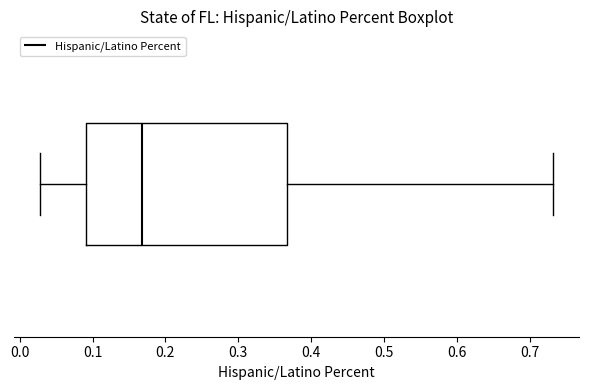

Read this box plot against the x-axis: the position of the median line, the range covered by the box, and the ends of both whiskers. The values are not printed on the chart, so give them approximately, as read against the axis.

median 0.17, box 0.09 to 0.37, whiskers 0.03 to 0.73